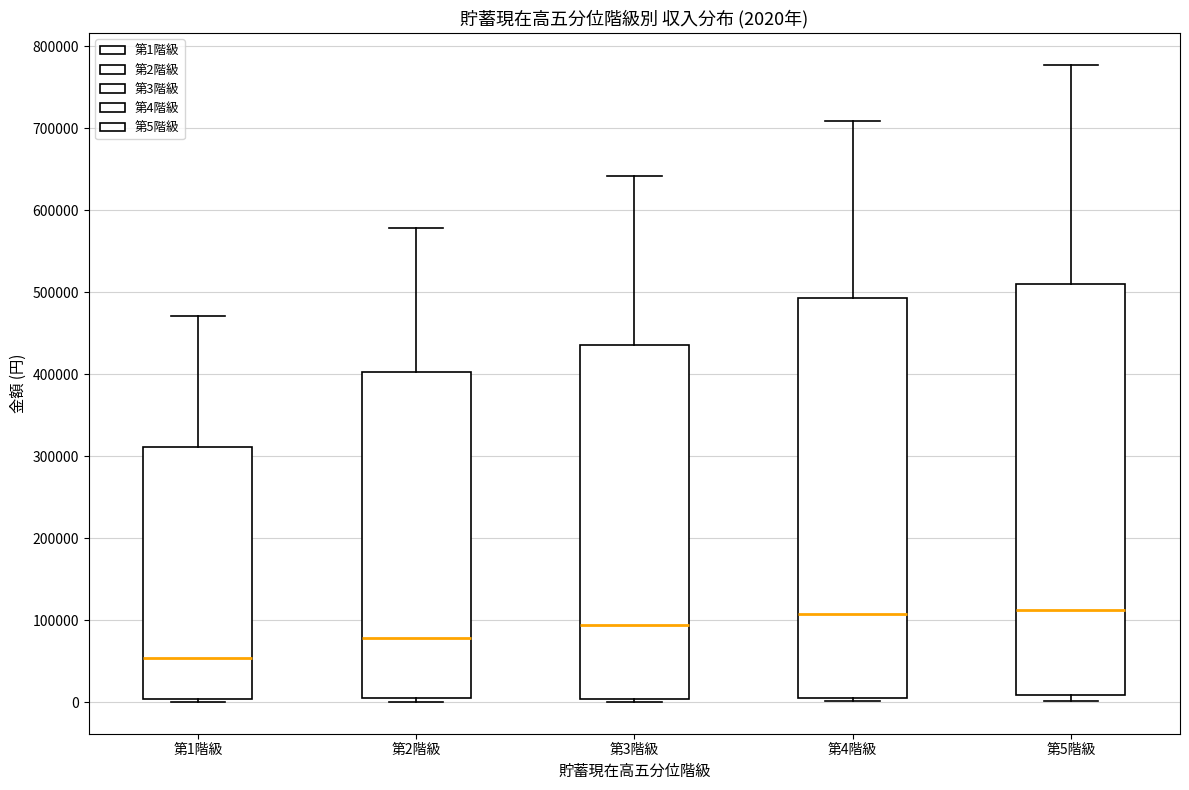

Comparing the boxes themselves (not the whiskers), which one is the tallest?

第5階級